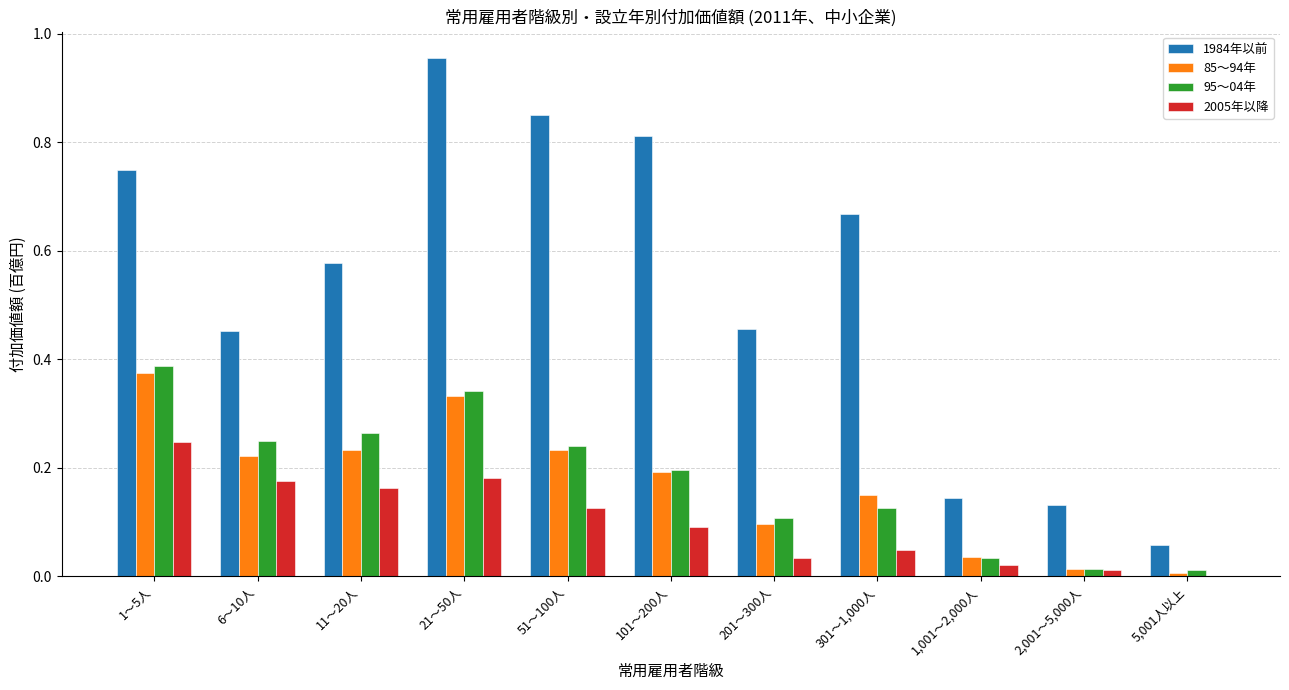

How many values in the 2005年以降 series exceed 0?

10